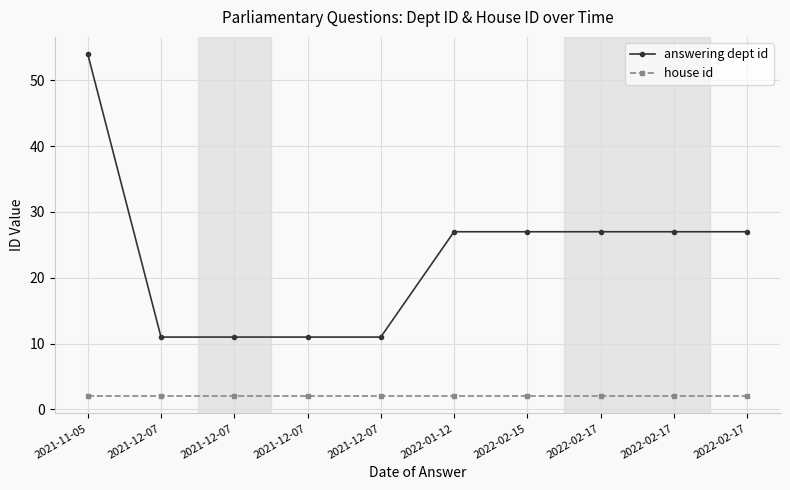

How many lines are shown in the chart?

2